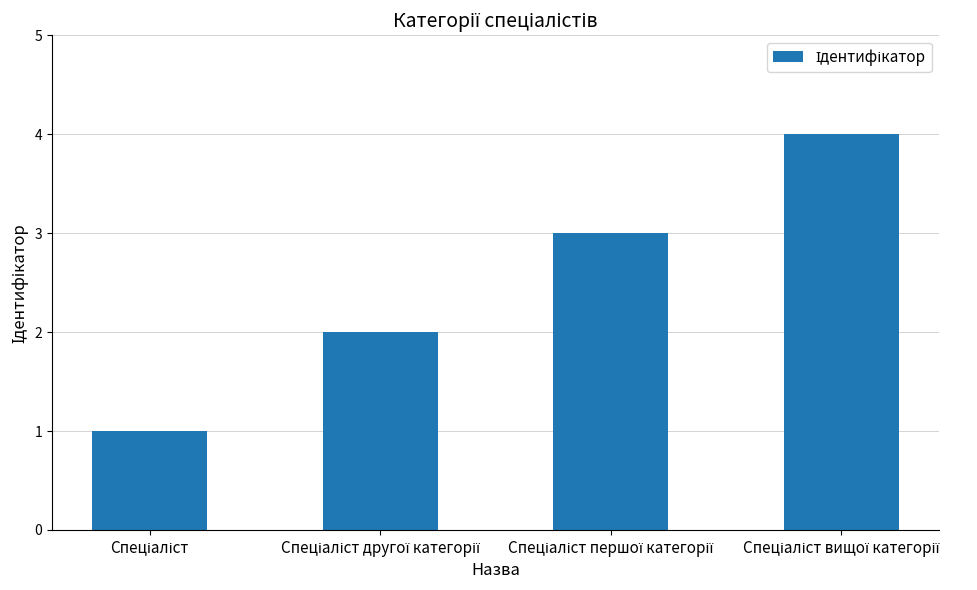

How many categories are shown in the chart?

4